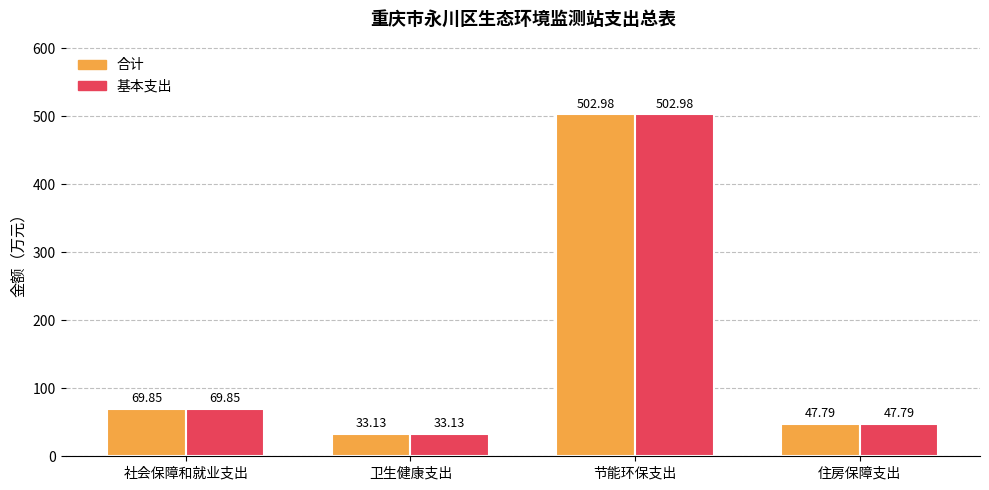

What is the label of the 3rd bar from the left?

节能环保支出